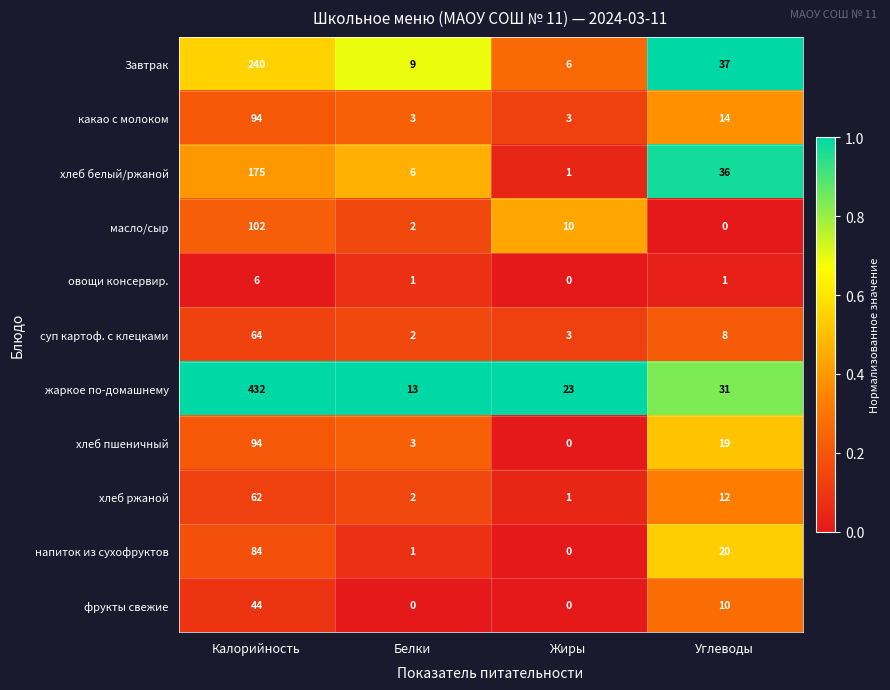

Which series has the largest total across all categories?

жаркое по-домашнему